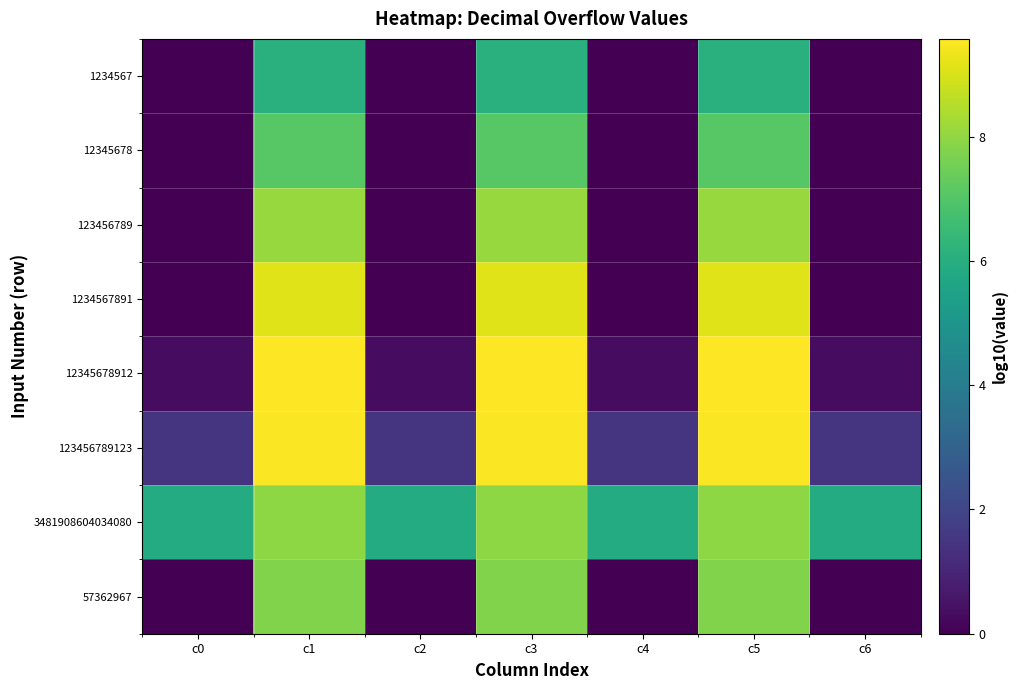

At which category is the sum across all series the highest?

c1